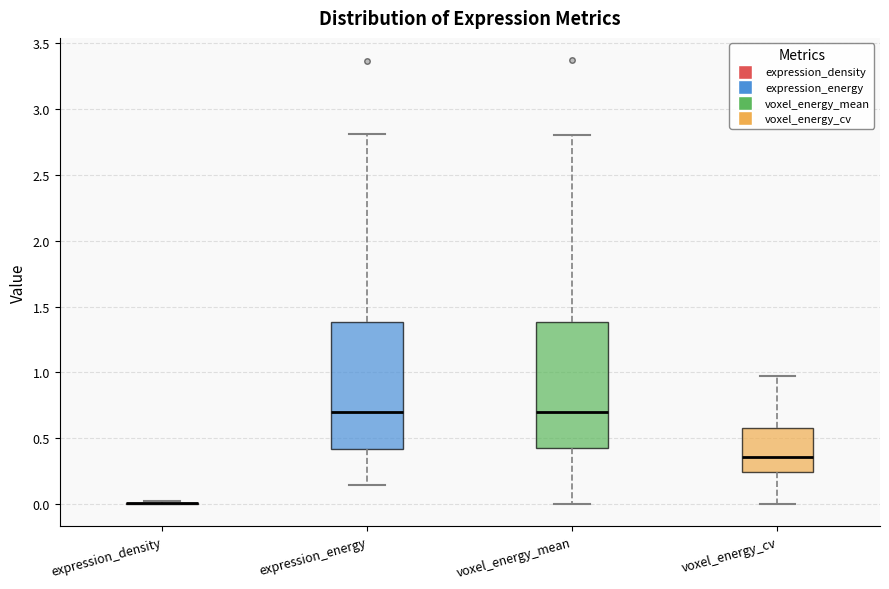

Reading left to right, transcribe this box plot: for each box, give where its median line is, the range the box spans, and where its two whiskers end, as read against the y-axis. The values are not printed on the chart, so give them approximately, as read against the axis.

expression_density: box collapsed to a line at 0.00, whiskers 0.00 to 0.00
expression_energy: median 0.70, box 0.40 to 1.40, whiskers 0.15 to 2.80
voxel_energy_mean: median 0.70, box 0.40 to 1.40, whiskers 0.00 to 2.80
voxel_energy_cv: median 0.35, box 0.25 to 0.60, whiskers 0.00 to 1.00